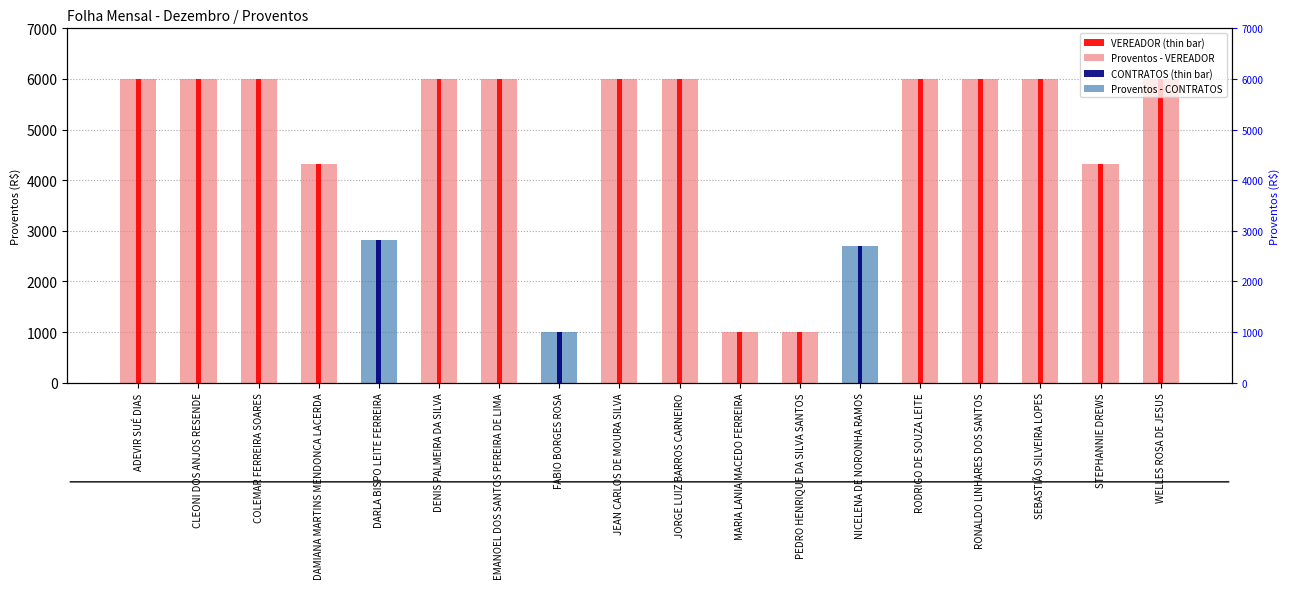

Reading right to left, what are all the values shown in this chart?

WELLES ROSA DE JESUS=6000.0	STEPHANNIE DREWS=4319.0	SEBASTIÃO SILVEIRA LOPES=6000.0	RONALDO LINHARES DOS SANTOS=6000.0	RODRIGO DE SOUZA LEITE=6000.0	NICELENA DE NORONHA RAMOS=2700.0	PEDRO HENRIQUE DA SILVA SANTOS=998.0	MARIA LANIA MACEDO FERREIRA=998.0	JORGE LUIZ BARROS CARNEIRO=6000.0	JEAN CARLOS DE MOURA SILVA=6000.0	FABIO BORGES ROSA=998.0	EMANOEL DOS SANTOS PEREIRA DE LIMA=6000.0	DENIS PALMEIRA DA SILVA=6000.0	DARLA BISPO LEITE FERREIRA=2817.7	DAMIANA MARTINS MENDONCA LACERDA=4319.0	COLEMAR FERREIRA SOARES=6000.0	CLEONI DOS ANJOS RESENDE=6000.0	ADEVIR SUÉ DIAS=6000.0